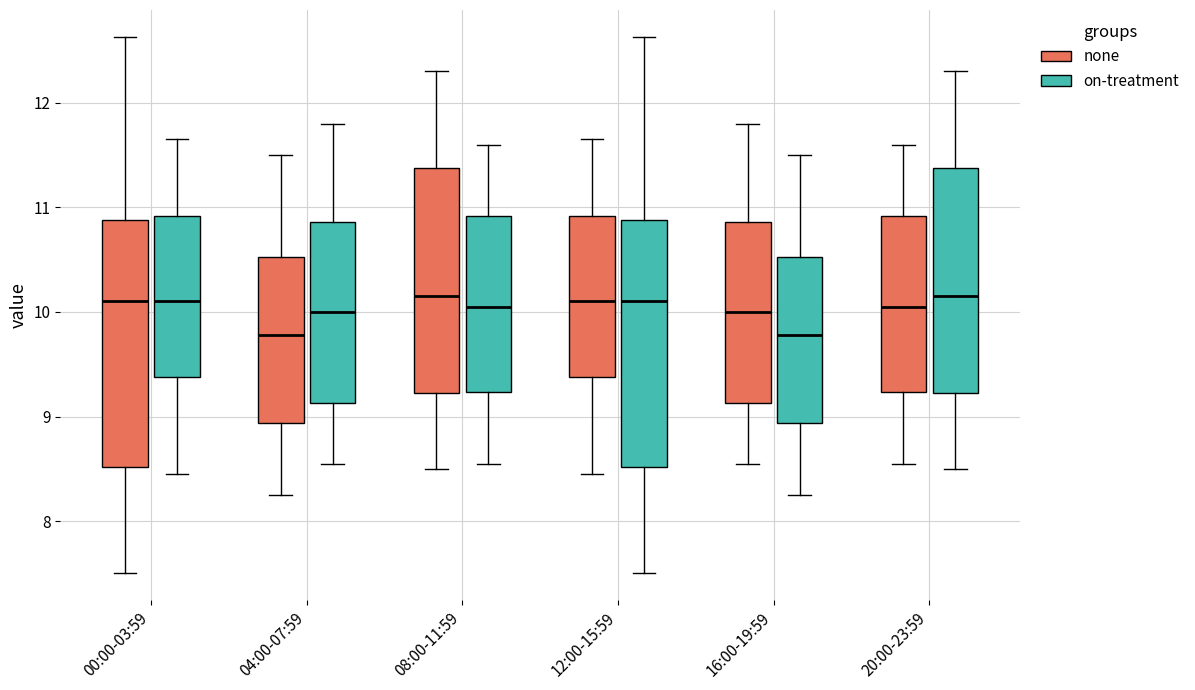

Reading left to right, read every box against the y-axis: the position of its median line, the range the box covers, and the ends of its whiskers. The values are not printed on the chart, so give them approximately, as read against the axis.

00:00-03:59 (none): median 10.1, box 8.5 to 10.9, whiskers 7.5 to 12.6
00:00-03:59 (on-treatment): median 10.1, box 9.4 to 10.9, whiskers 8.5 to 11.7
04:00-07:59 (none): median 9.8, box 8.9 to 10.5, whiskers 8.3 to 11.5
04:00-07:59 (on-treatment): median 10.0, box 9.1 to 10.9, whiskers 8.6 to 11.8
08:00-11:59 (none): median 10.2, box 9.2 to 11.4, whiskers 8.5 to 12.3
08:00-11:59 (on-treatment): median 10.1, box 9.2 to 10.9, whiskers 8.6 to 11.6
12:00-15:59 (none): median 10.1, box 9.4 to 10.9, whiskers 8.5 to 11.7
12:00-15:59 (on-treatment): median 10.1, box 8.5 to 10.9, whiskers 7.5 to 12.6
16:00-19:59 (none): median 10.0, box 9.1 to 10.9, whiskers 8.6 to 11.8
16:00-19:59 (on-treatment): median 9.8, box 8.9 to 10.5, whiskers 8.3 to 11.5
20:00-23:59 (none): median 10.1, box 9.2 to 10.9, whiskers 8.6 to 11.6
20:00-23:59 (on-treatment): median 10.2, box 9.2 to 11.4, whiskers 8.5 to 12.3